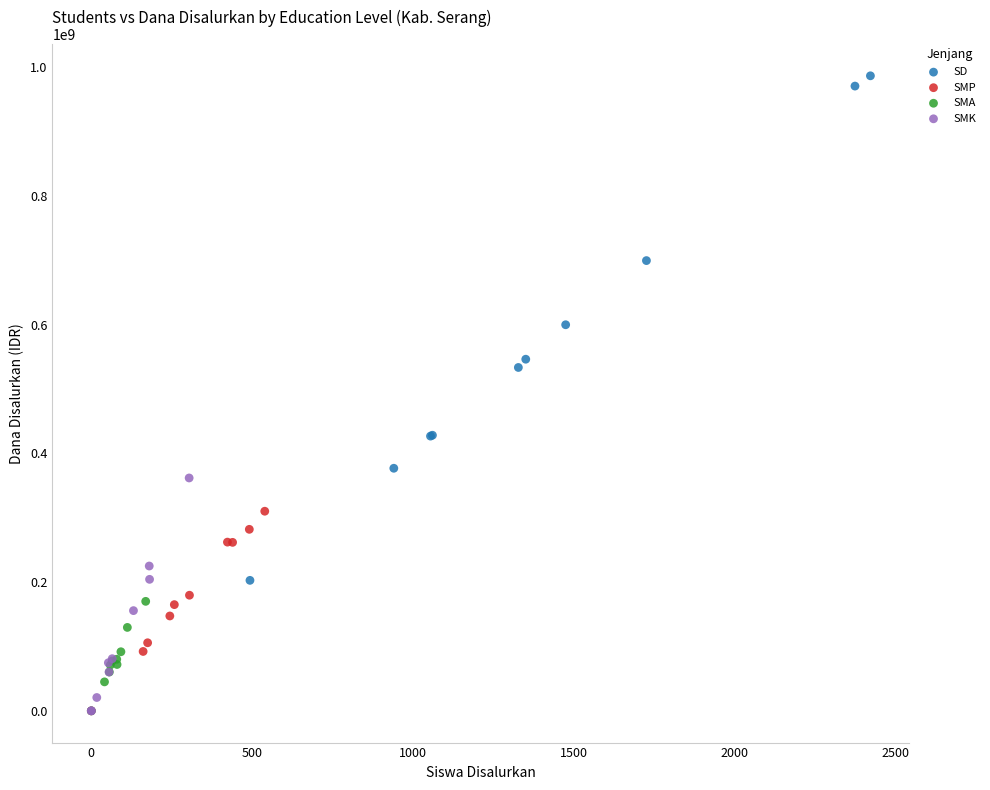

What are all the series names shown in the legend?

SD, SMP, SMA, SMK